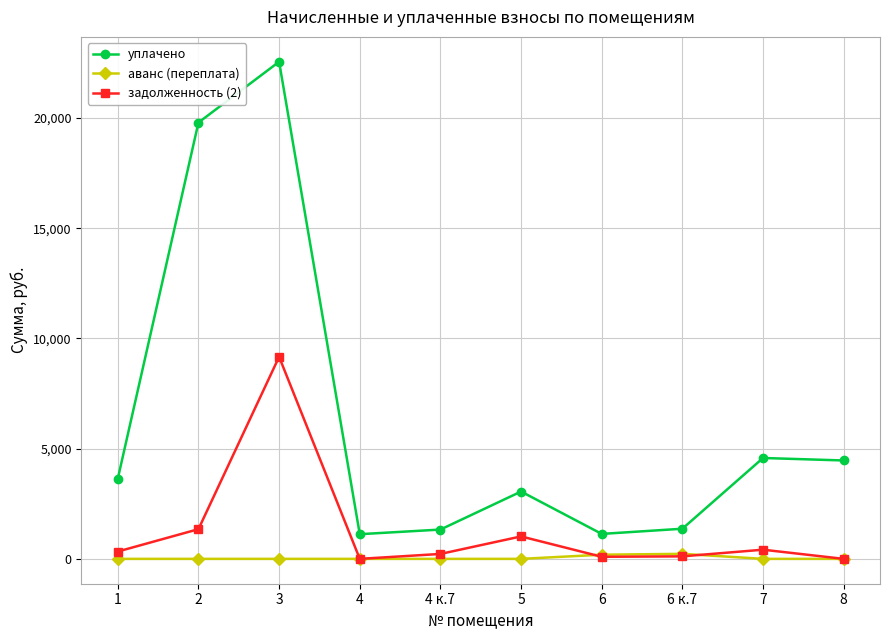

What is the highest value of the задолженность (2) series?

9166.2